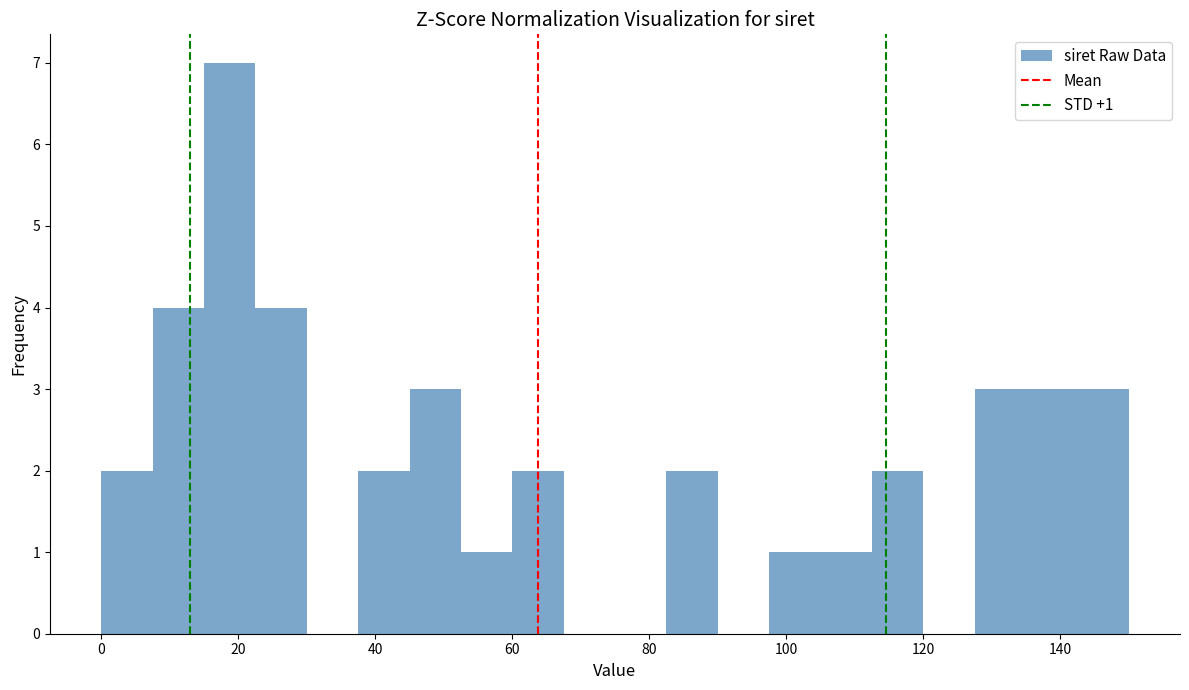

Around what value on the x-axis is the tallest bar? Give the approximate position of its centre, as read against the axis.

18